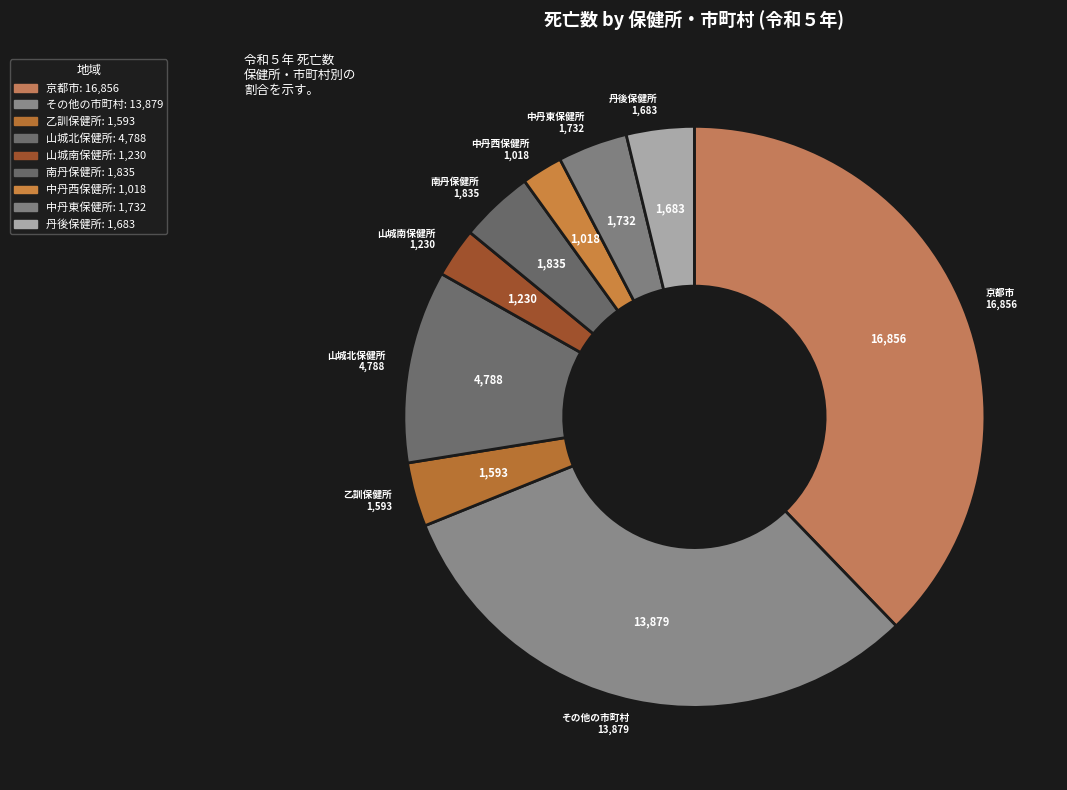

Count the number of slices in the pie.

9